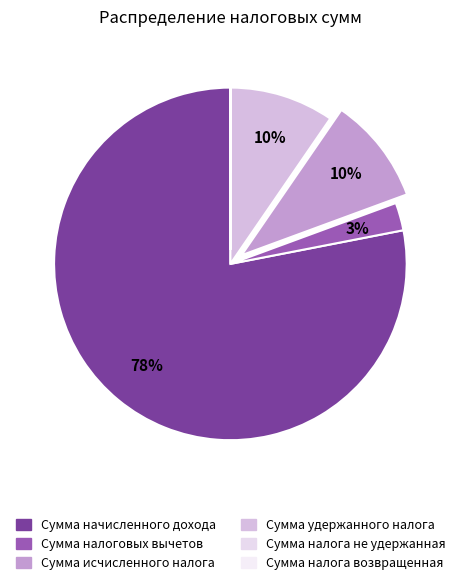

What is the change in value from Сумма налога не удержанная to Сумма налога возвращенная?

-6712484